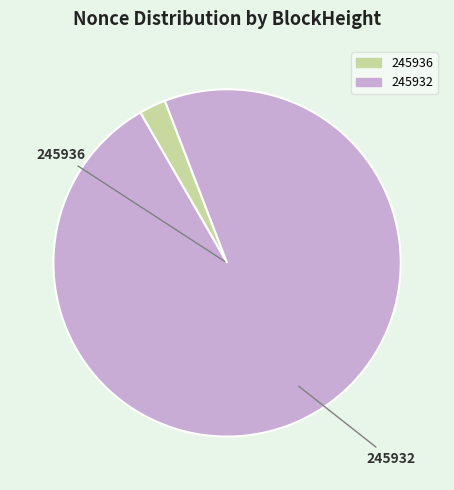

Is it true that 245932 is 85% of the pie?

False